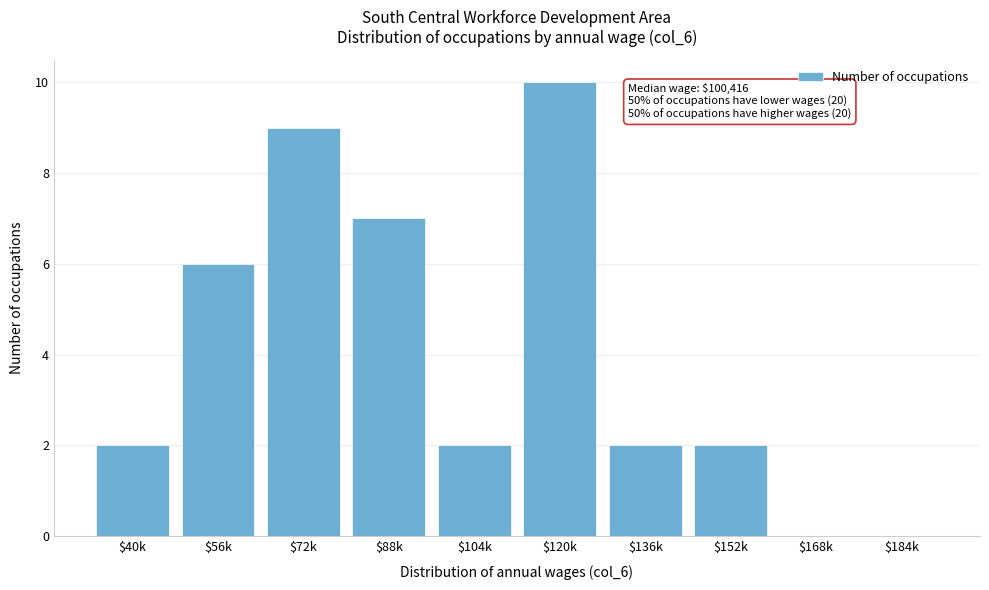

What is the sum of all values?

40